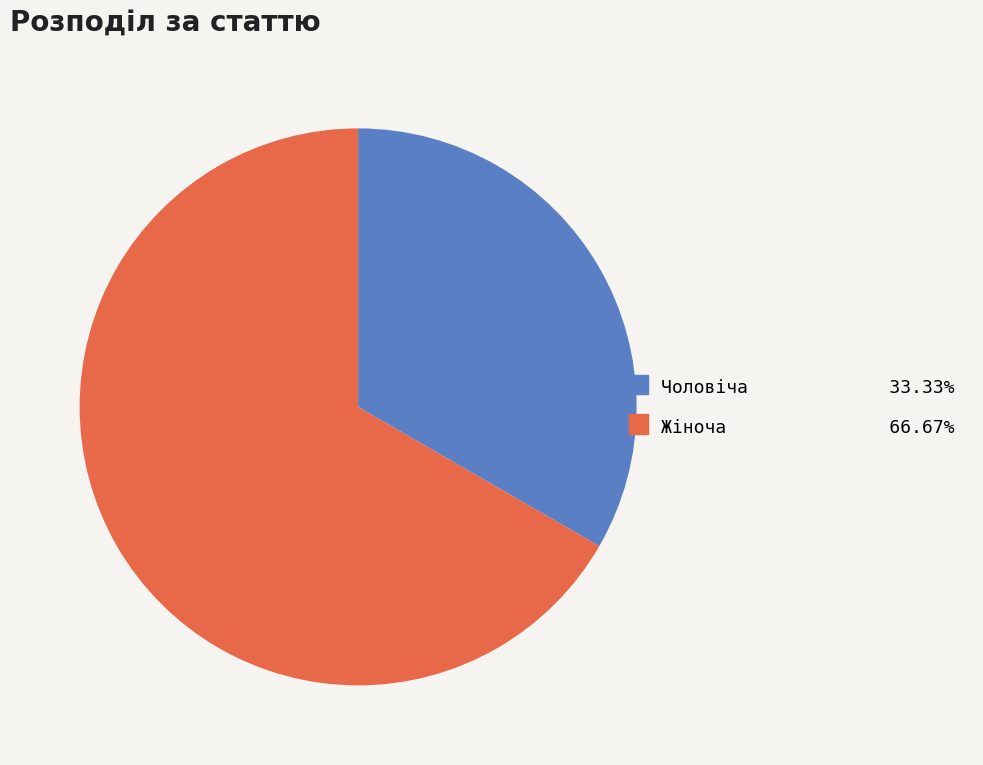

Rank the categories by value from highest to lowest.

Жіноча, Чоловіча